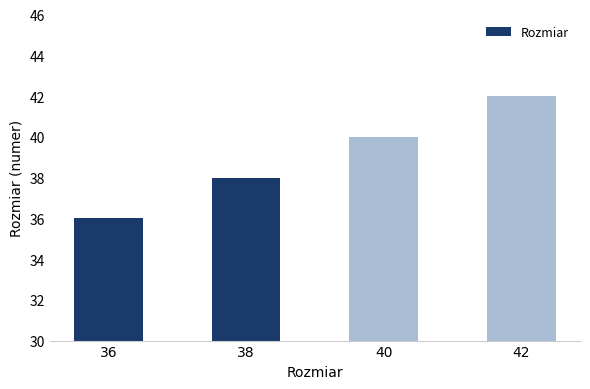

What is the change in value from 40 to 42?

+2